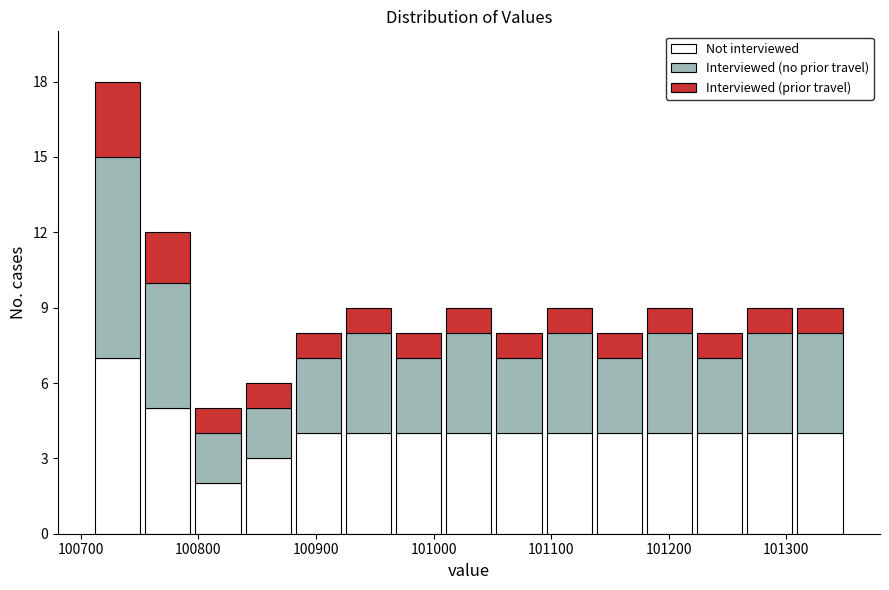

Which range on the x-axis has the tallest stacked bar (by total height)?

100710 to 100750